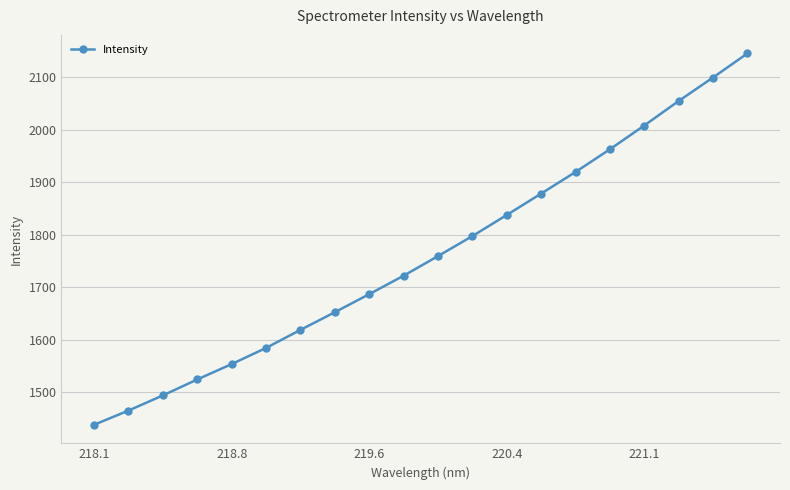

How many values exceed 1759?

10